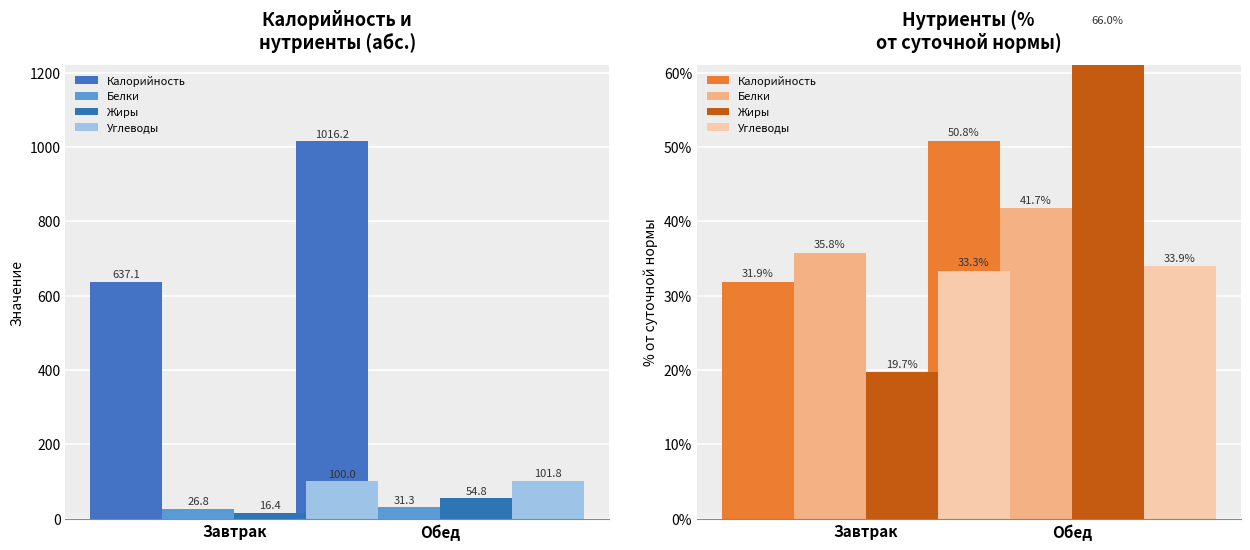

Rank the categories by Углеводы value from highest to lowest.

Обед, Завтрак